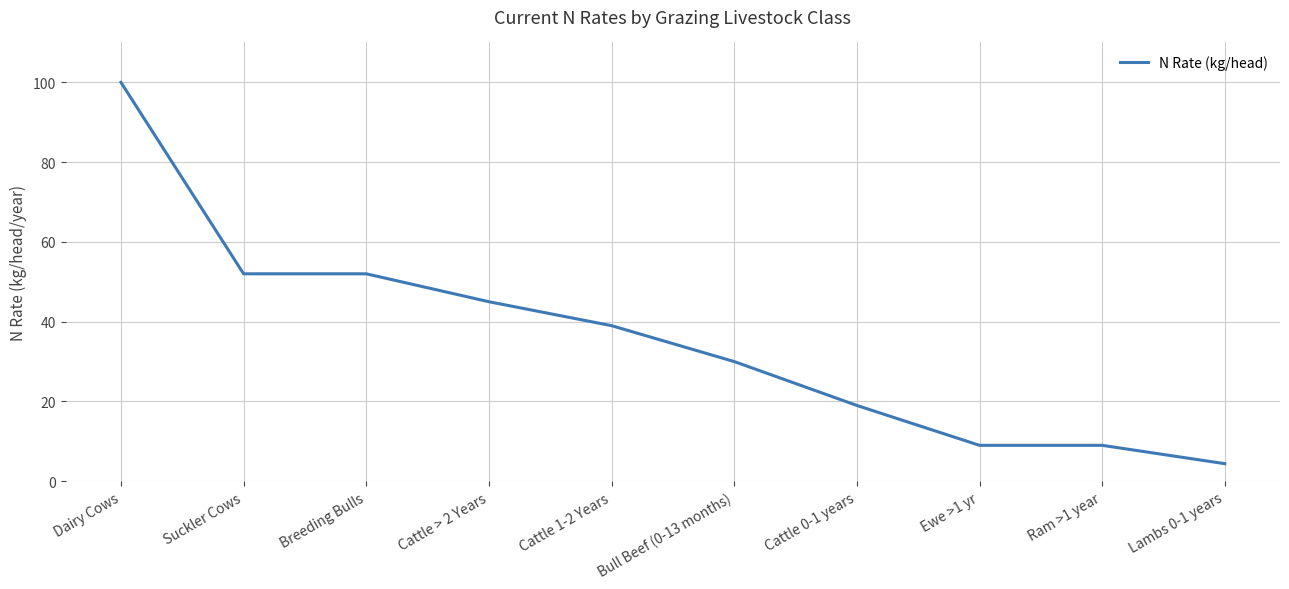

Is it true that the value at Suckler Cows is 79.4?

False